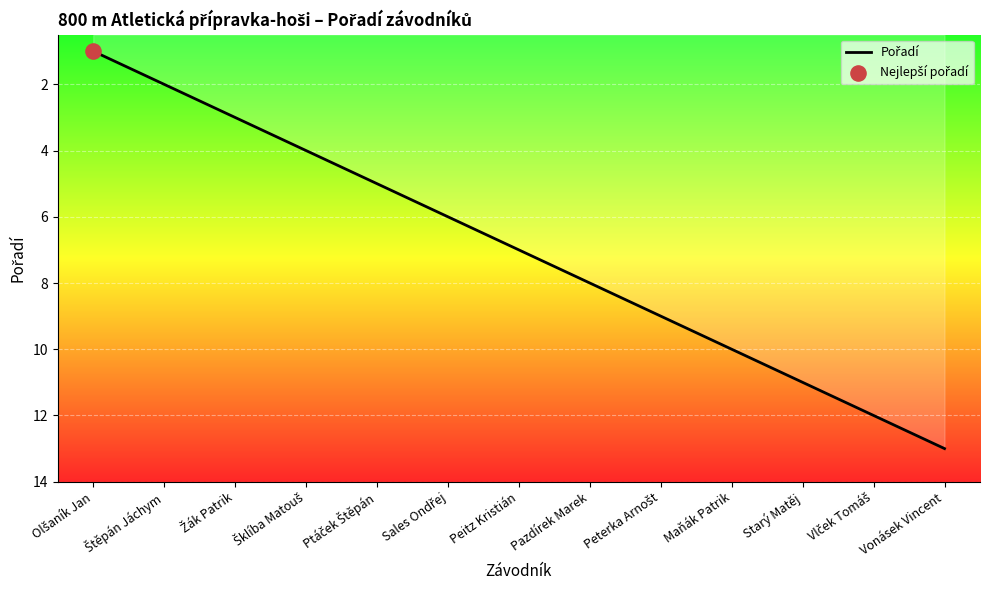

What is the maximum value shown in the chart?

13